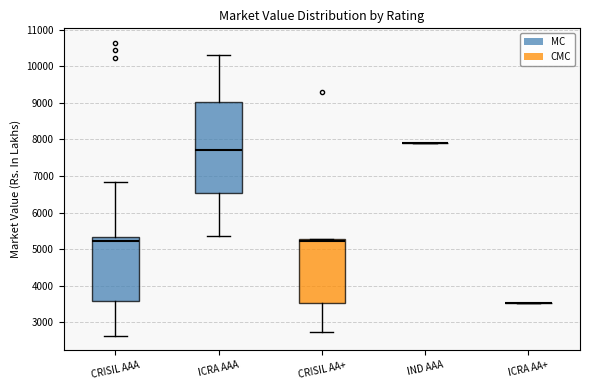

Where is the lower edge of the box for CRISIL AA+ on the y-axis? The values are not printed on the chart, so give them approximately, as read against the axis.

3500